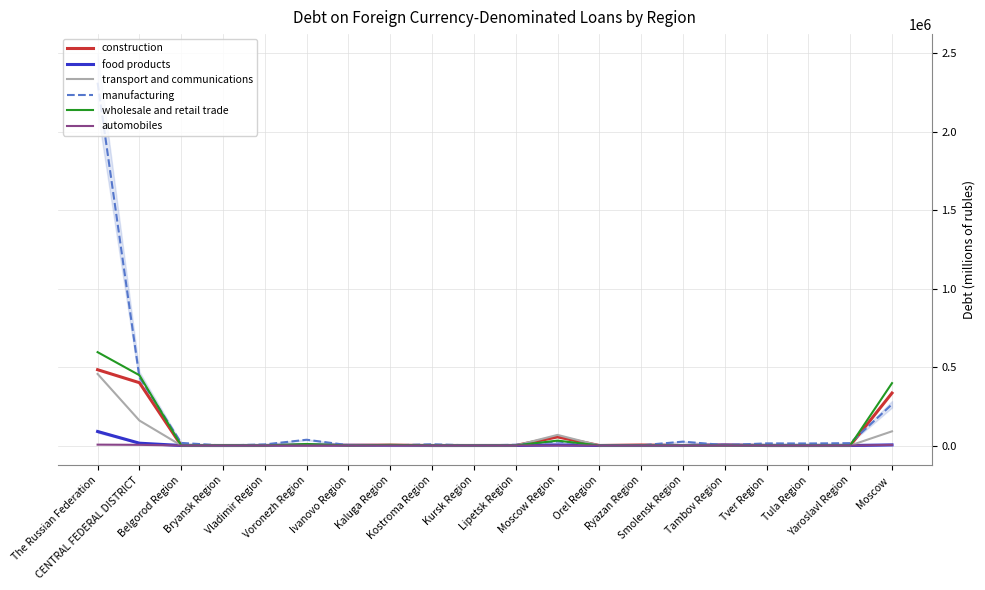

What is the spread (max minus min) of values at Lipetsk Region?

4663